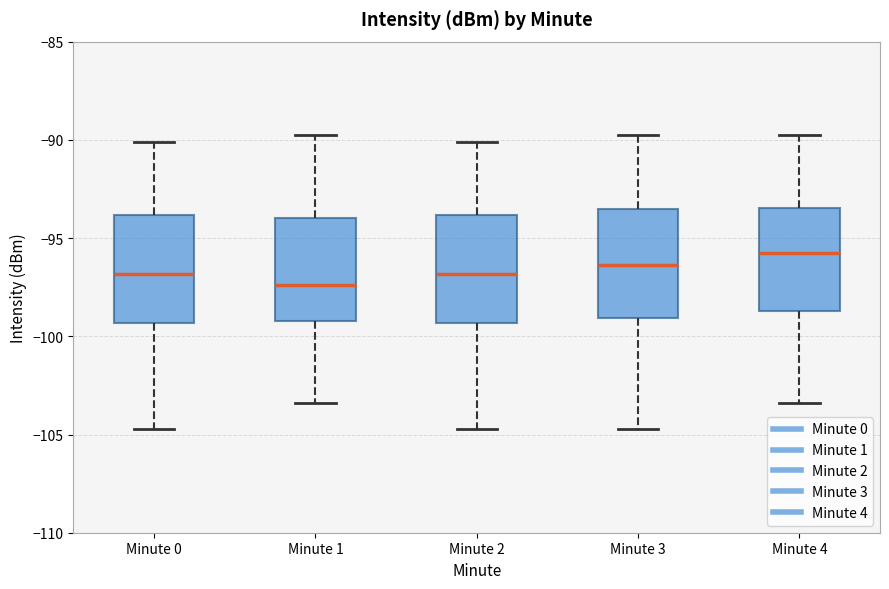

Reading left to right, read every box against the y-axis: the position of its median line, the range the box covers, and the ends of its whiskers. The values are not printed on the chart, so give them approximately, as read against the axis.

Minute 0: median -97.0, box -99.5 to -94.0, whiskers -104.5 to -90.0
Minute 1: median -97.5, box -99.0 to -94.0, whiskers -103.5 to -89.5
Minute 2: median -97.0, box -99.5 to -94.0, whiskers -104.5 to -90.0
Minute 3: median -96.5, box -99.0 to -93.5, whiskers -104.5 to -89.5
Minute 4: median -96.0, box -98.5 to -93.5, whiskers -103.5 to -89.5